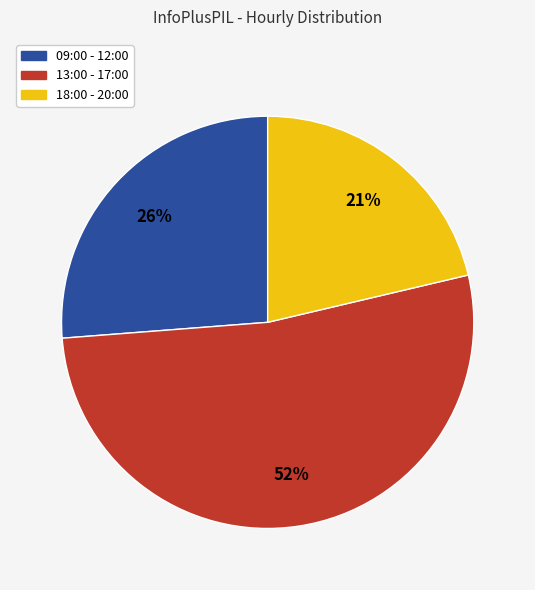

To the nearest percent, what is the average slice percentage?

33%